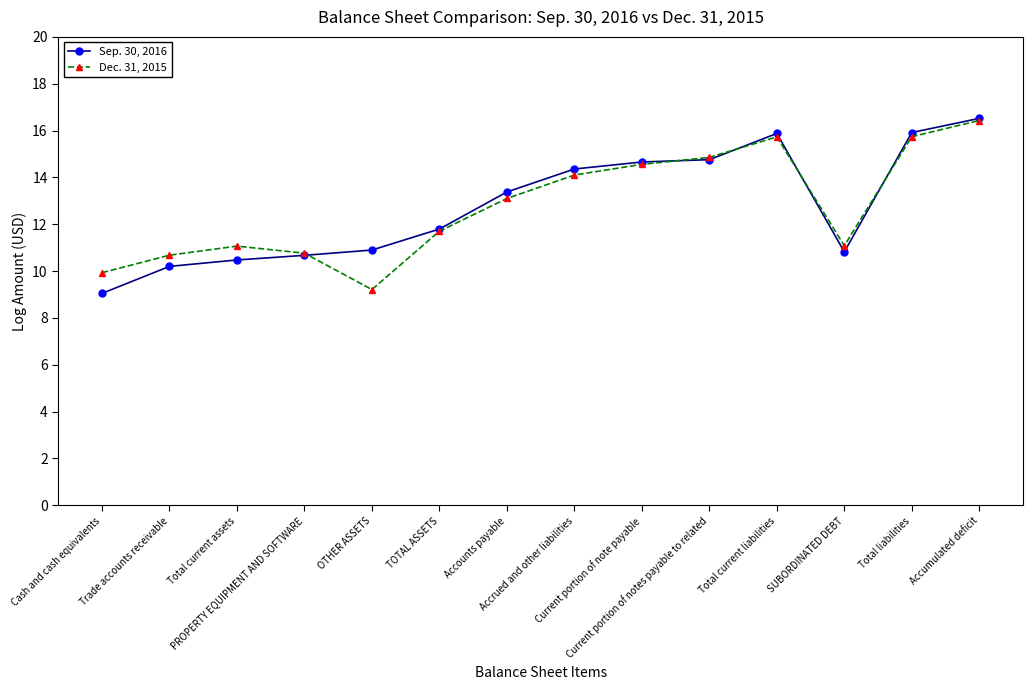

What is the smallest value displayed?

9.0